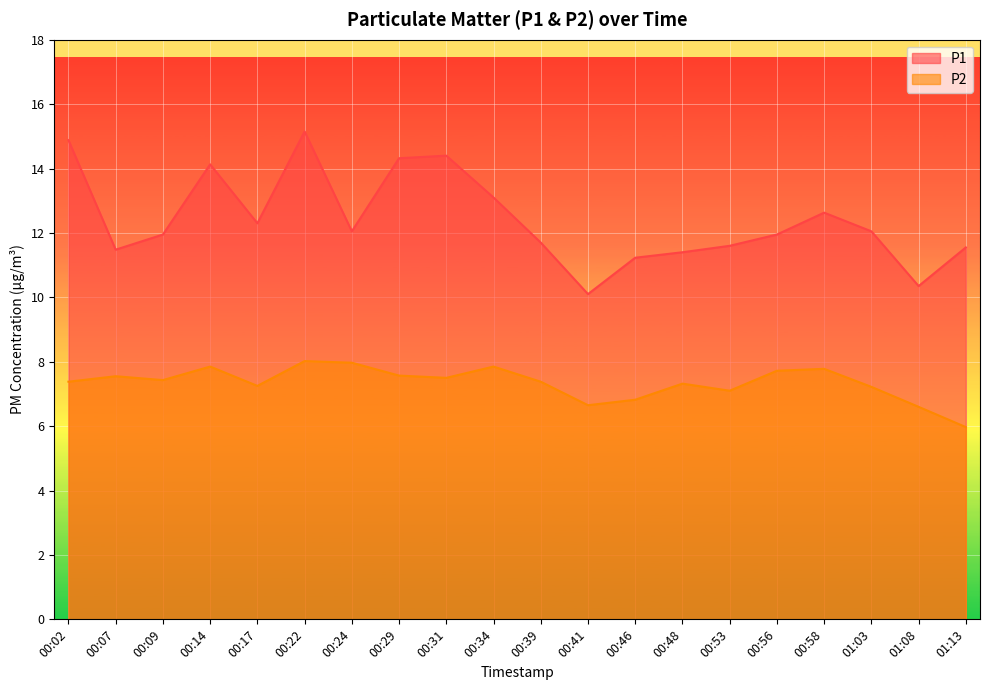

Reading right to left, transcribe all the data shown in this chart.

P1: 01:13=11.6	01:08=10.3	01:03=12.1	00:58=12.6	00:56=11.9	00:53=11.6	00:48=11.4	00:46=11.2	00:41=10.1	00:39=11.7	00:34=13.1	00:31=14.4	00:29=14.3	00:24=12.1	00:22=15.2	00:17=12.3	00:14=14.1	00:09=11.9	00:07=11.5	00:02=14.9
P2: 01:13=6.0	01:08=6.6	01:03=7.2	00:58=7.8	00:56=7.7	00:53=7.1	00:48=7.3	00:46=6.8	00:41=6.7	00:39=7.4	00:34=7.8	00:31=7.5	00:29=7.6	00:24=8.0	00:22=8.0	00:17=7.2	00:14=7.8	00:09=7.4	00:07=7.5	00:02=7.4